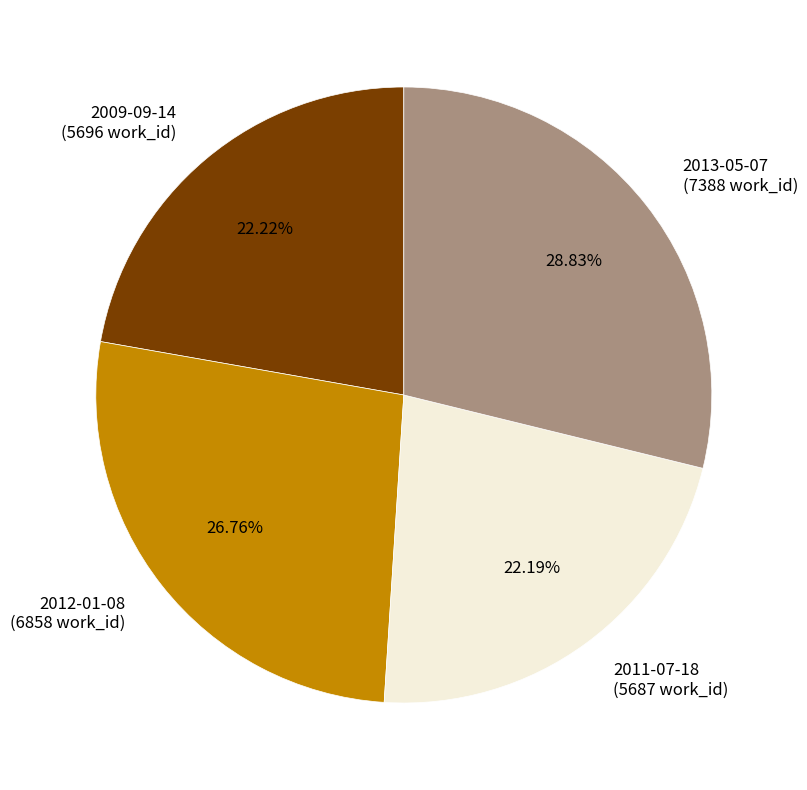

Is there any slice that represents more than half of the pie?

No